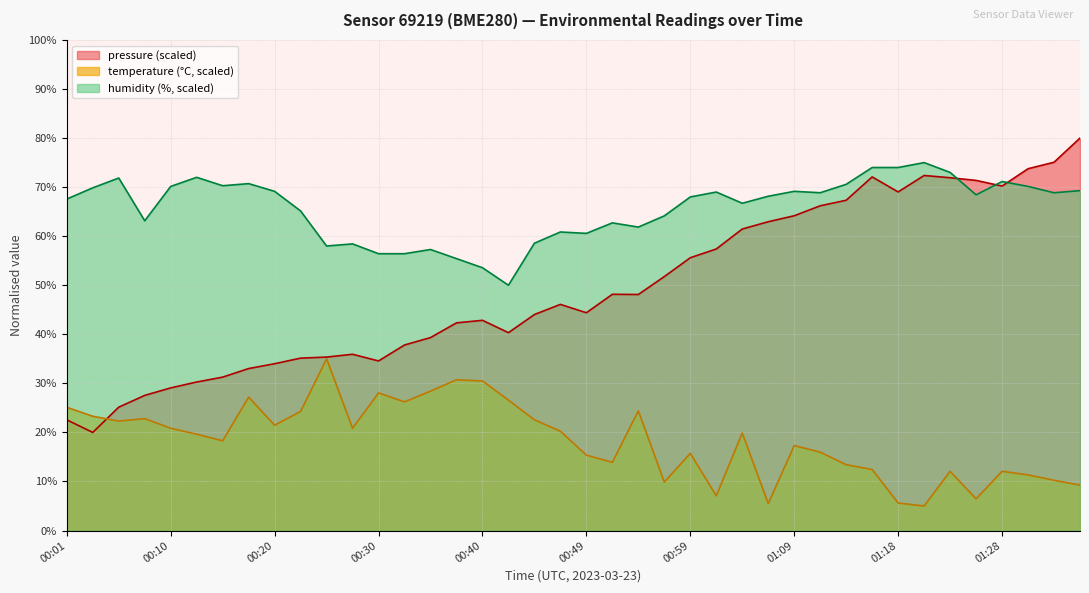

What is the label of the 17th point from the right?

00:57